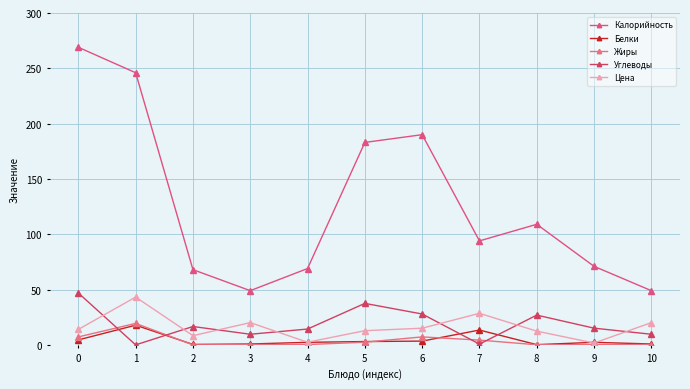

How many interior local peaks does the Цена series have?

3